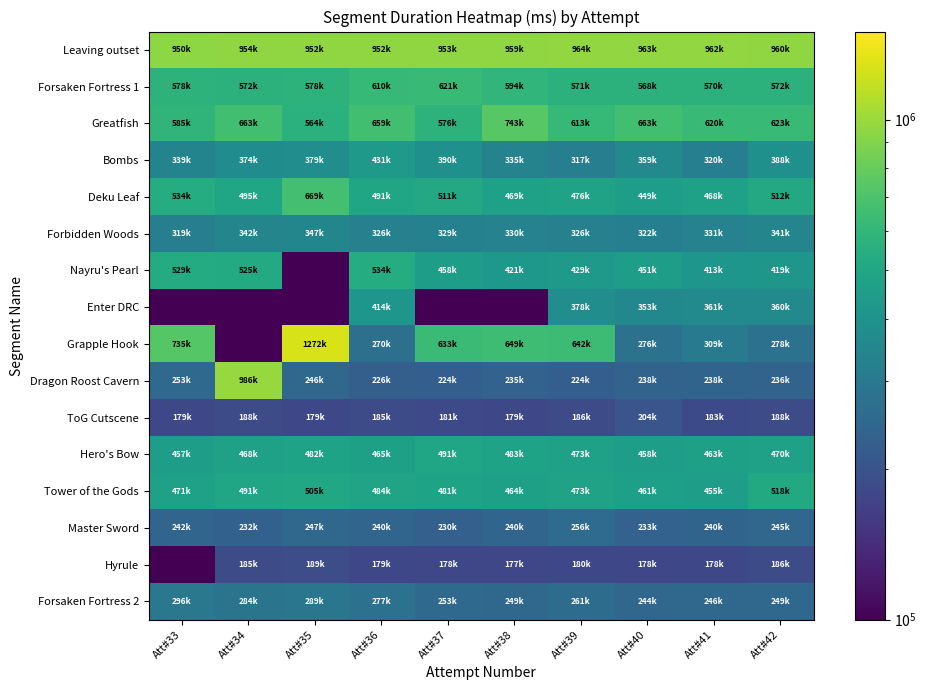

Reading left to right, what are all the values shown in this chart?

Leaving outset: Att#33=950476	Att#34=954180	Att#35=952411	Att#36=952405	Att#37=953316	Att#38=959952	Att#39=964524	Att#40=963053	Att#41=962540	Att#42=960060
Forsaken Fortress 1: Att#33=578119	Att#34=572570	Att#35=578732	Att#36=610772	Att#37=621483	Att#38=594837	Att#39=571332	Att#40=568397	Att#41=570677	Att#42=572582
Greatfish: Att#33=585942	Att#34=663342	Att#35=564041	Att#36=659373	Att#37=576045	Att#38=743966	Att#39=613823	Att#40=663774	Att#41=620070	Att#42=623297
Bombs: Att#33=339487	Att#34=374366	Att#35=379183	Att#36=431674	Att#37=390374	Att#38=335527	Att#39=317399	Att#40=359710	Att#41=320598	Att#42=388716
Deku Leaf: Att#33=534270	Att#34=495382	Att#35=669309	Att#36=491902	Att#37=511464	Att#38=469470	Att#39=476974	Att#40=449814	Att#41=468583	Att#42=512830
Forbidden Woods: Att#33=319895	Att#34=342407	Att#35=347118	Att#36=326038	Att#37=329190	Att#38=330782	Att#39=326670	Att#40=322526	Att#41=331456	Att#42=341274
Nayru's Pearl: Att#33=529367	Att#34=525470	Att#35=1	Att#36=534551	Att#37=458687	Att#38=421878	Att#39=429972	Att#40=451075	Att#41=413341	Att#42=419534
Enter DRC: Att#33=1	Att#34=1	Att#35=1	Att#36=414125	Att#37=1	Att#38=1	Att#39=378319	Att#40=353062	Att#41=361040	Att#42=360559
Grapple Hook: Att#33=735773	Att#34=1	Att#35=1272837	Att#36=270816	Att#37=633915	Att#38=649941	Att#39=642421	Att#40=276590	Att#41=309574	Att#42=278263
Dragon Roost Cavern: Att#33=253144	Att#34=986125	Att#35=246239	Att#36=226494	Att#37=224817	Att#38=235422	Att#39=224702	Att#40=238046	Att#41=238494	Att#42=236003
ToG Cutscene: Att#33=179207	Att#34=188478	Att#35=179207	Att#36=185911	Att#37=181732	Att#38=179735	Att#39=186863	Att#40=204609	Att#41=183528	Att#42=188340
Hero's Bow: Att#33=457896	Att#34=468885	Att#35=482310	Att#36=465204	Att#37=491741	Att#38=483271	Att#39=473166	Att#40=458470	Att#41=463936	Att#42=470347
Tower of the Gods: Att#33=471403	Att#34=491814	Att#35=505246	Att#36=484957	Att#37=481478	Att#38=464419	Att#39=473573	Att#40=461261	Att#41=455814	Att#42=518959
Master Sword: Att#33=242977	Att#34=232511	Att#35=247271	Att#36=240648	Att#37=230435	Att#38=240744	Att#39=256919	Att#40=233319	Att#41=240415	Att#42=245694
Hyrule: Att#33=1	Att#34=185327	Att#35=189527	Att#36=179191	Att#37=178822	Att#38=177823	Att#39=180671	Att#40=178869	Att#41=178957	Att#42=186335
Forsaken Fortress 2: Att#33=296337	Att#34=284041	Att#35=289542	Att#36=277180	Att#37=253592	Att#38=249493	Att#39=261648	Att#40=244301	Att#41=246999	Att#42=249286